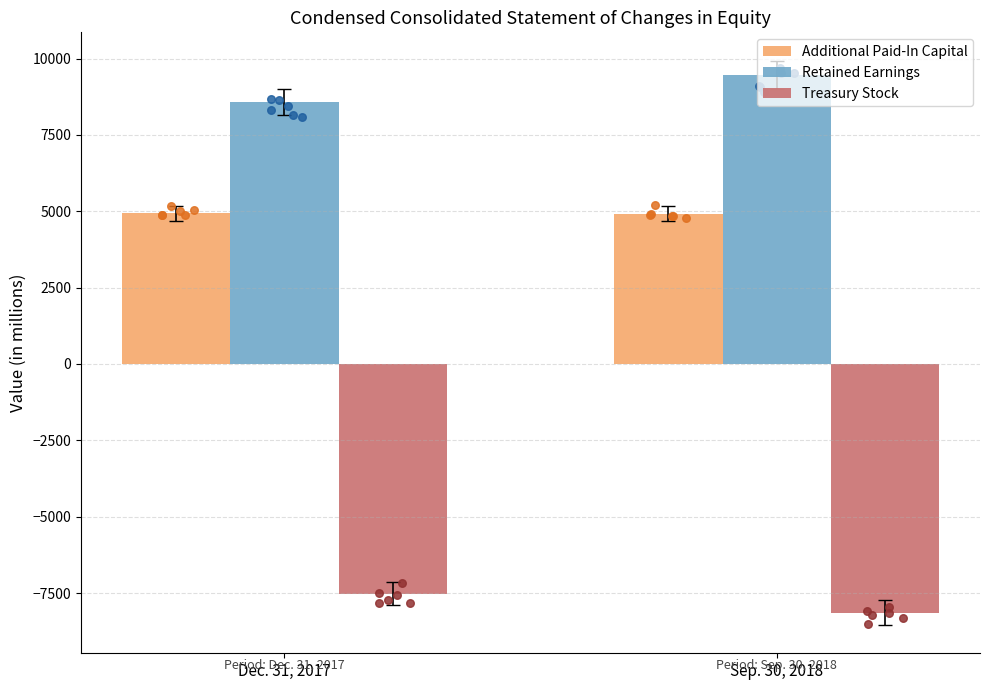

At how many categories does at least one series exceed -5559?

2